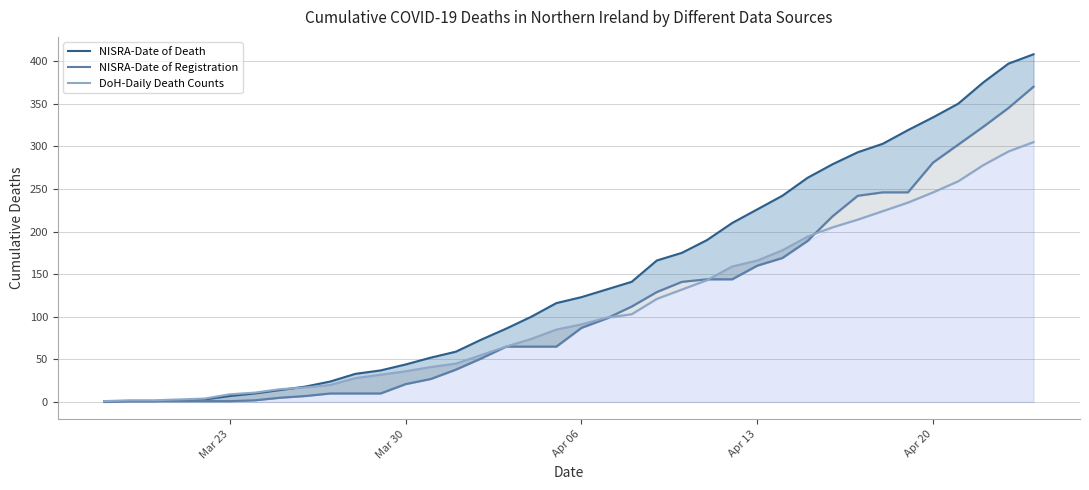

Rank the series by their maximum value, from lowest to highest.

DoH-Daily Death Counts, NISRA-Date of Registration, NISRA-Date of Death